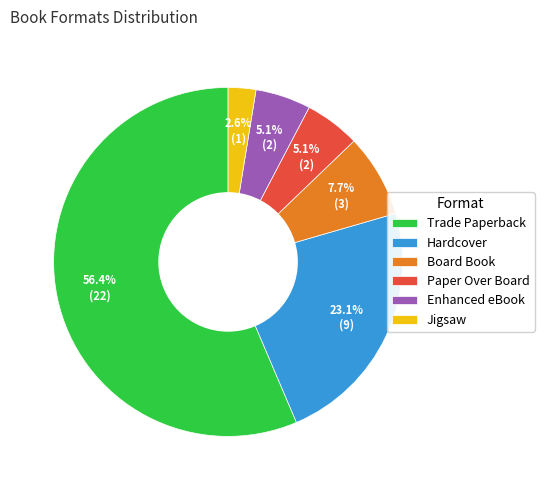

Which category has the biggest portion of the pie?

Trade Paperback